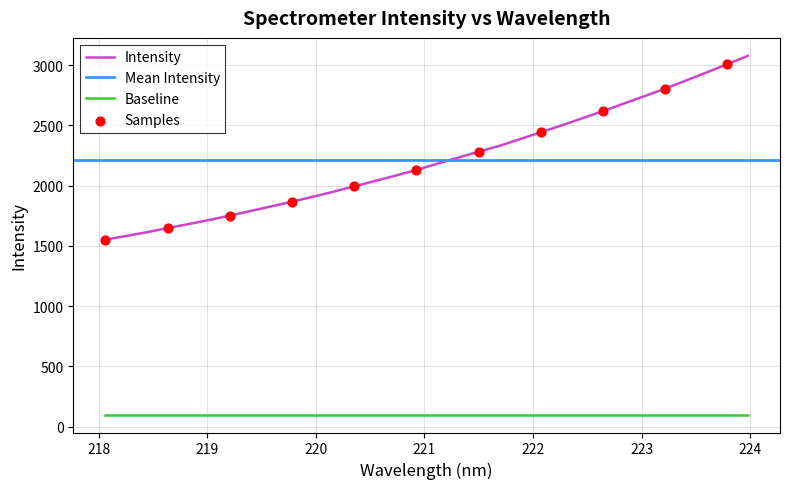

What is the change in value from 218.8244 to 220.5444?

+358.1